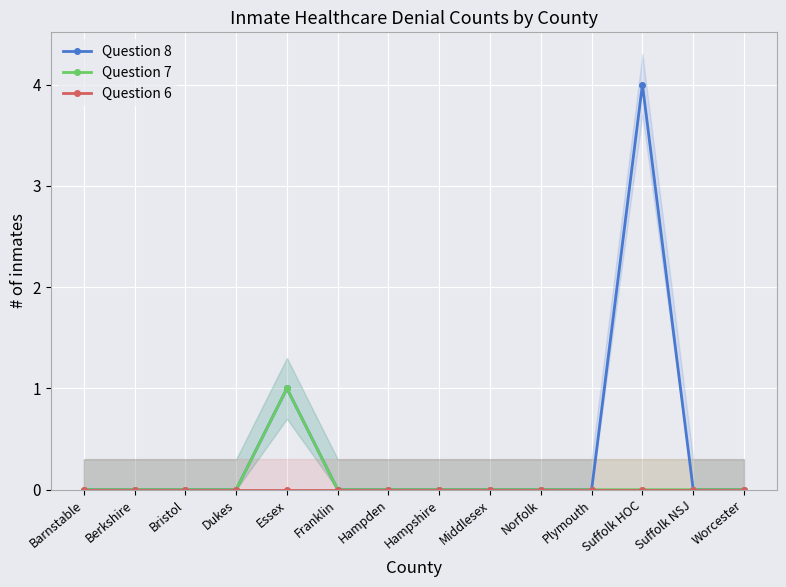

At which category is the sum across all series the highest?

Suffolk HOC